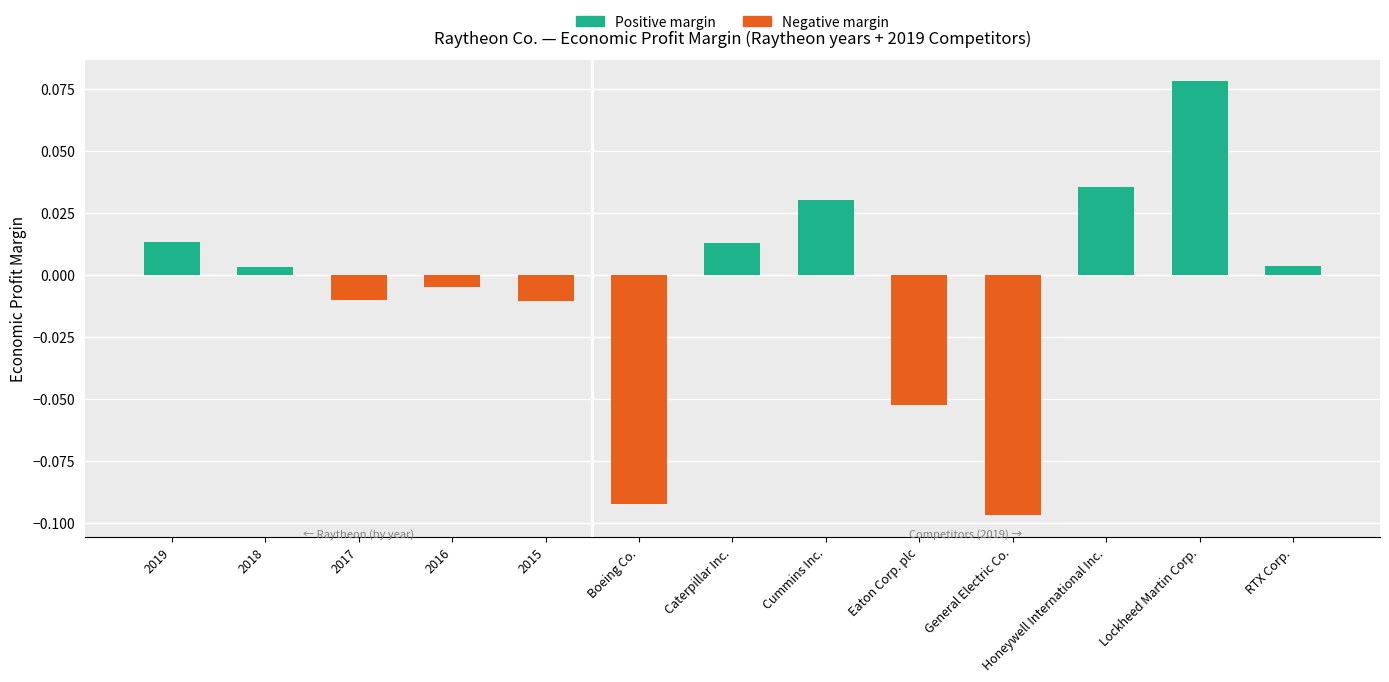

What is the difference between the maximum and second lowest values in the Negative margin series?

0.1